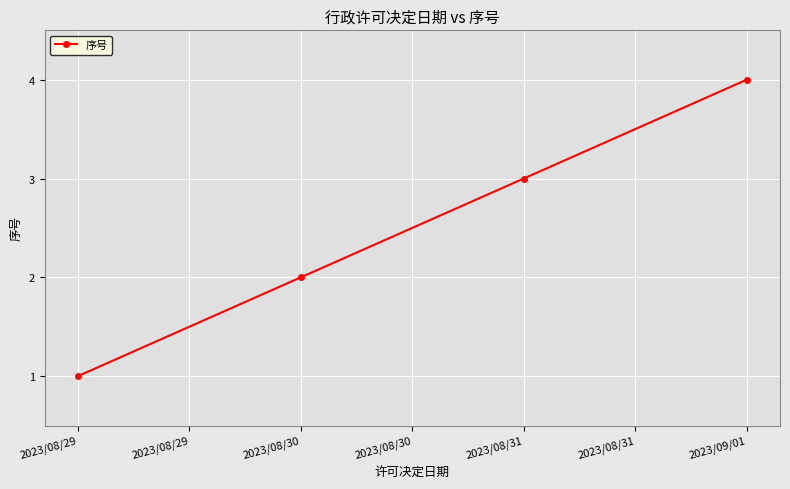

What is the approximate value at 2023/08/30?

2